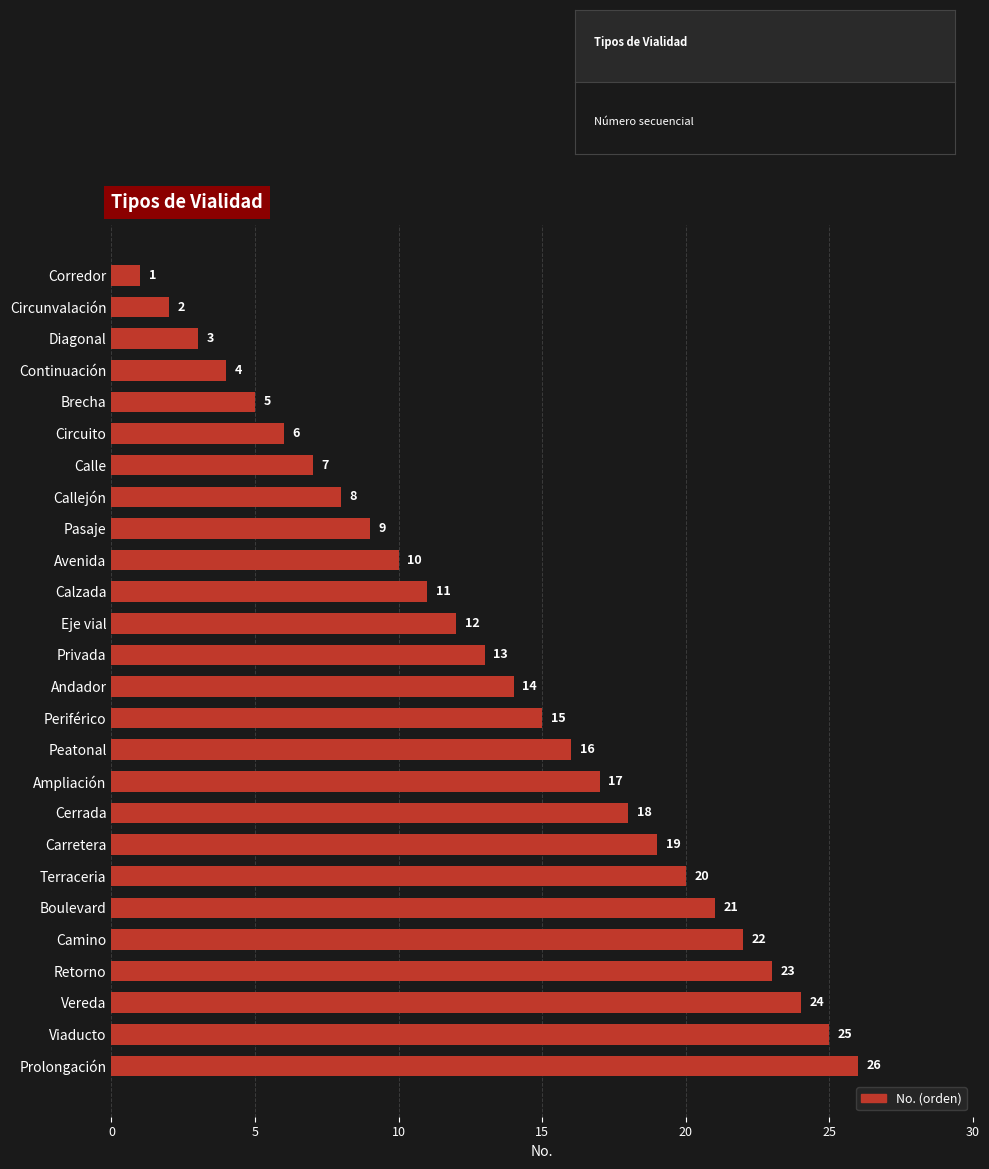

What is the average value?

14